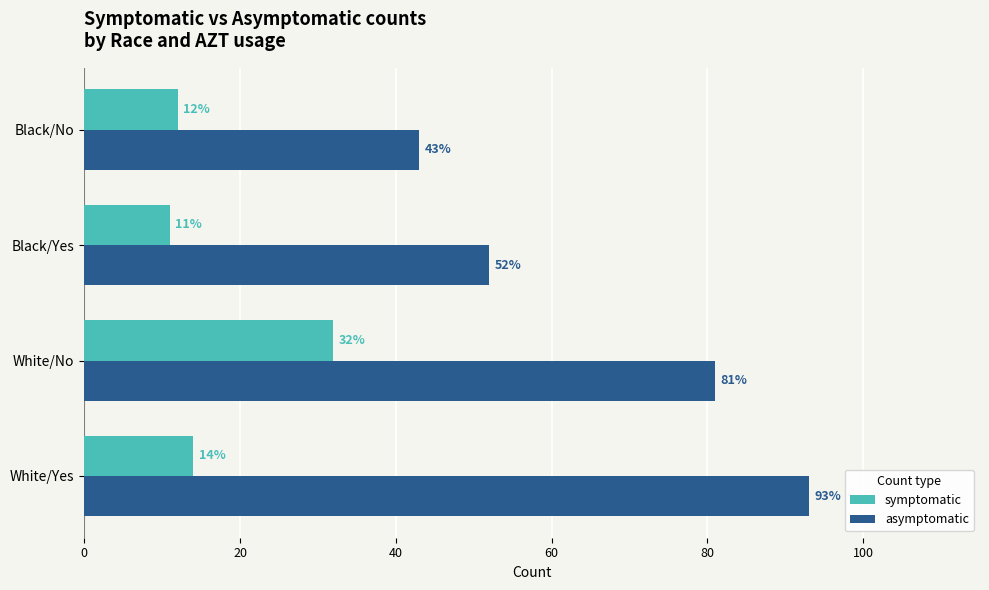

Is it true that symptomatic equals 8 at Black/No?

False